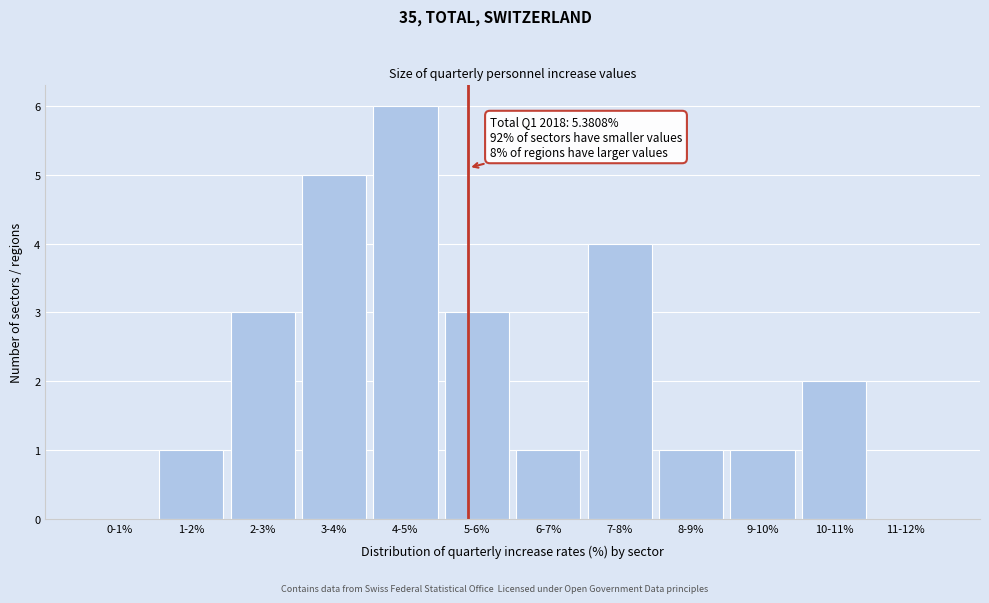

Reading left to right, list all the values displayed in this chart.

0-1%=0	1-2%=1	2-3%=3	3-4%=5	4-5%=6	5-6%=3	6-7%=1	7-8%=4	8-9%=1	9-10%=1	10-11%=2	11-12%=0